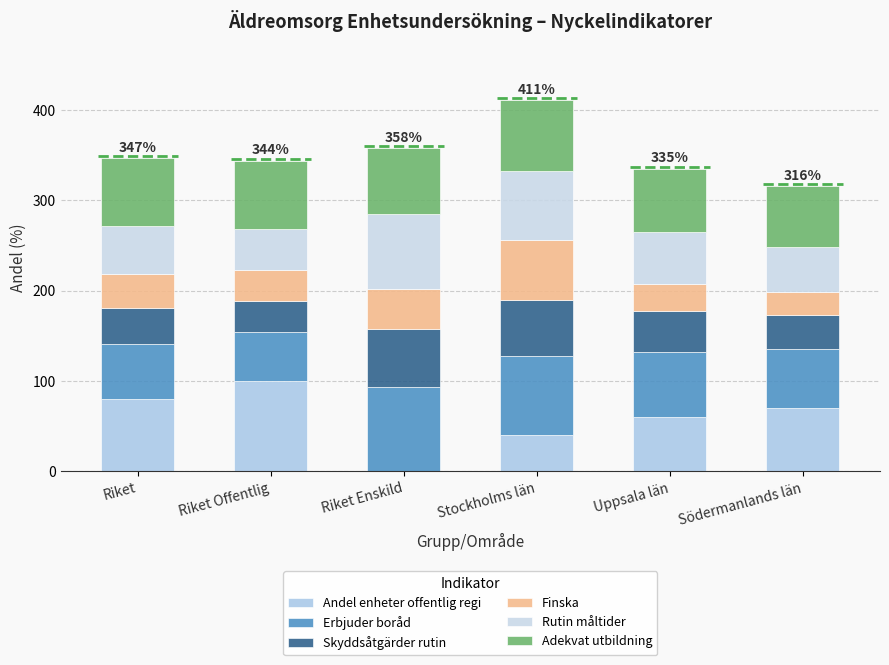

Count the number of data series in this chart.

6